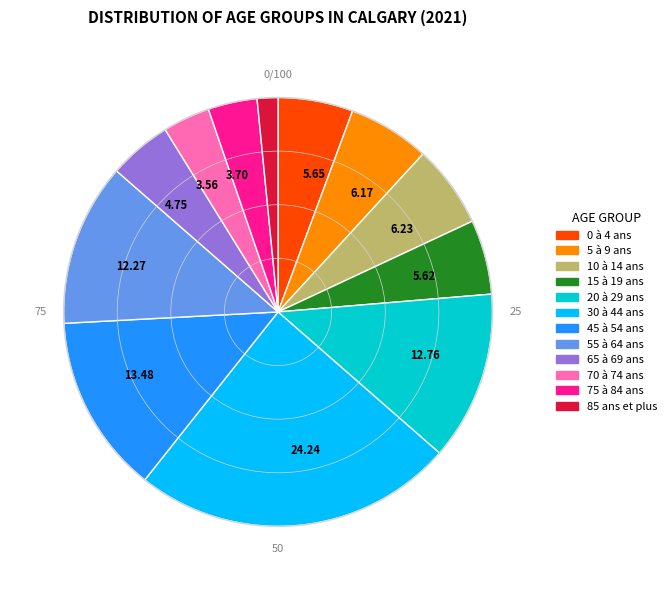

How many slices are in this pie chart?

12